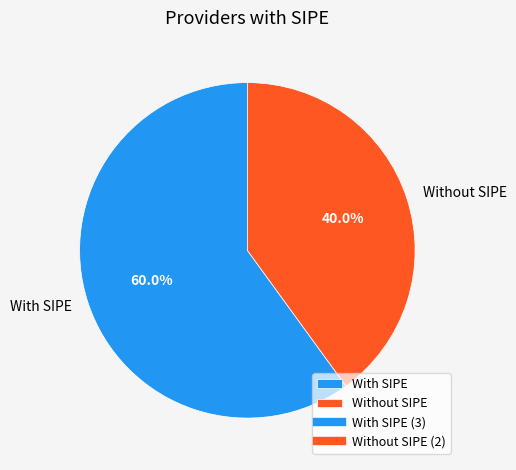

Which category has the biggest portion of the pie?

With SIPE